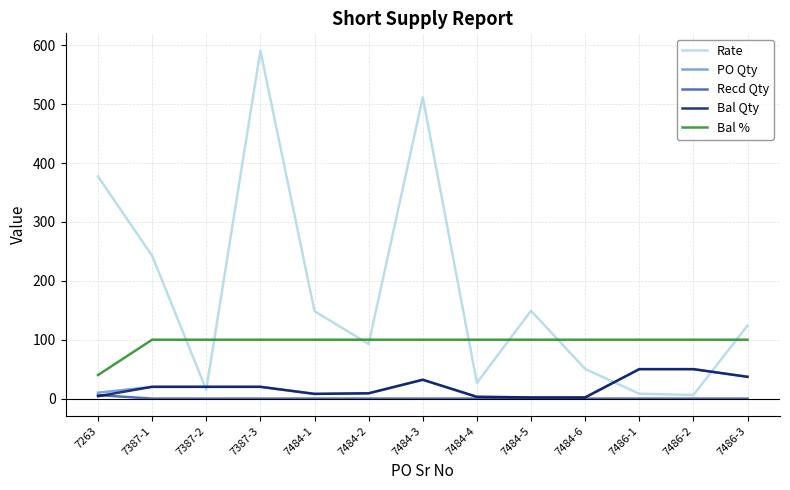

True or false: Recd Qty and Rate cross at least once.

False